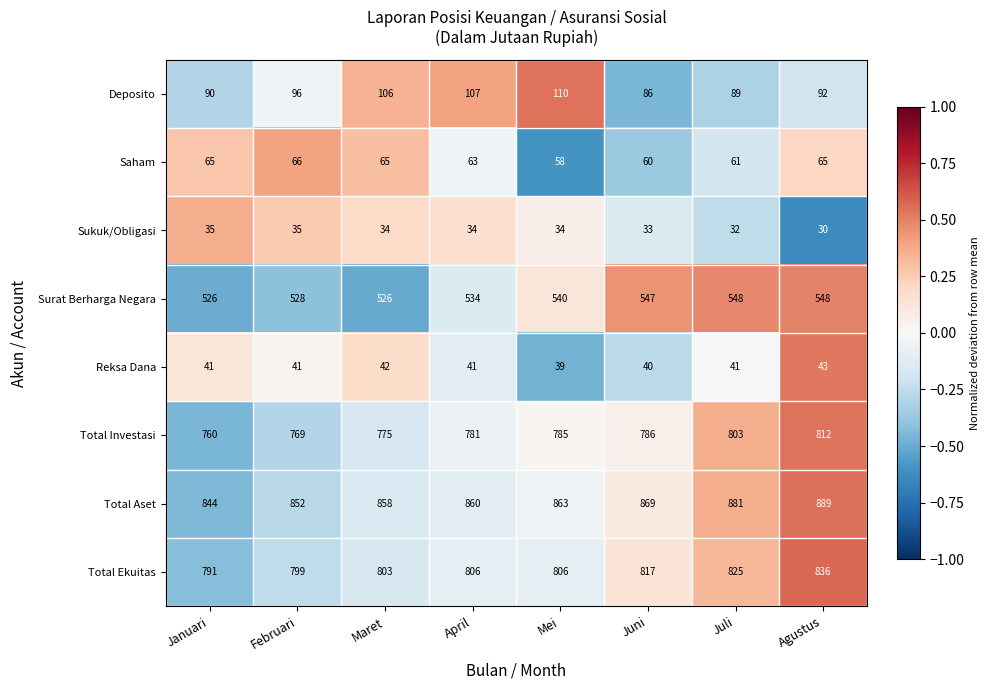

At which label is Surat Berharga Negara closest to 537?

April